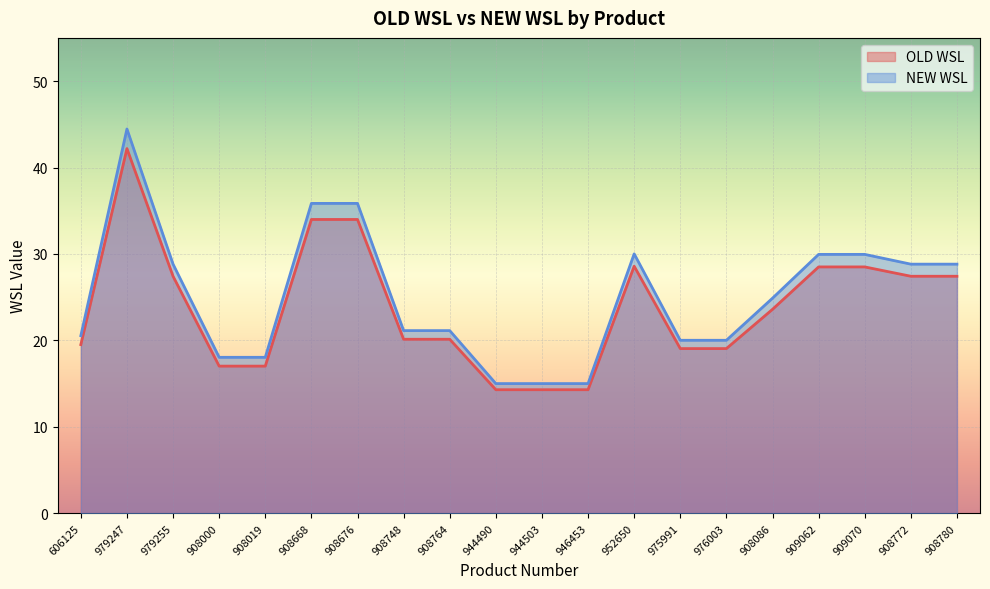

What is the value of the OLD WSL point at the 10th from the left?

14.3